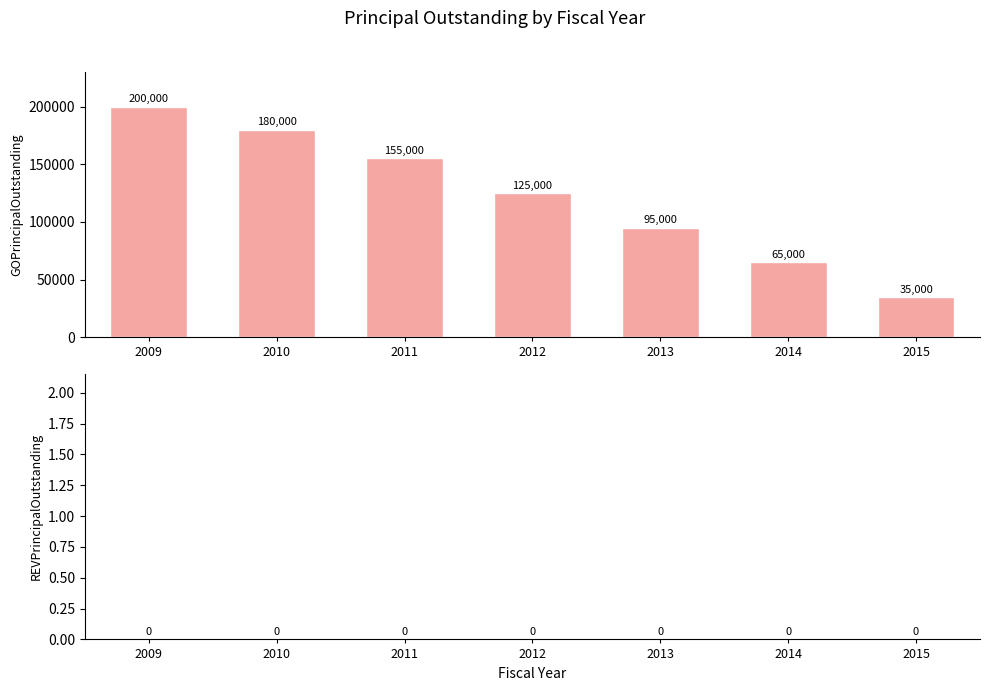

Reading left to right, what are all the values shown in this chart?

2009=200000	2010=180000	2011=155000	2012=125000	2013=95000	2014=65000	2015=35000